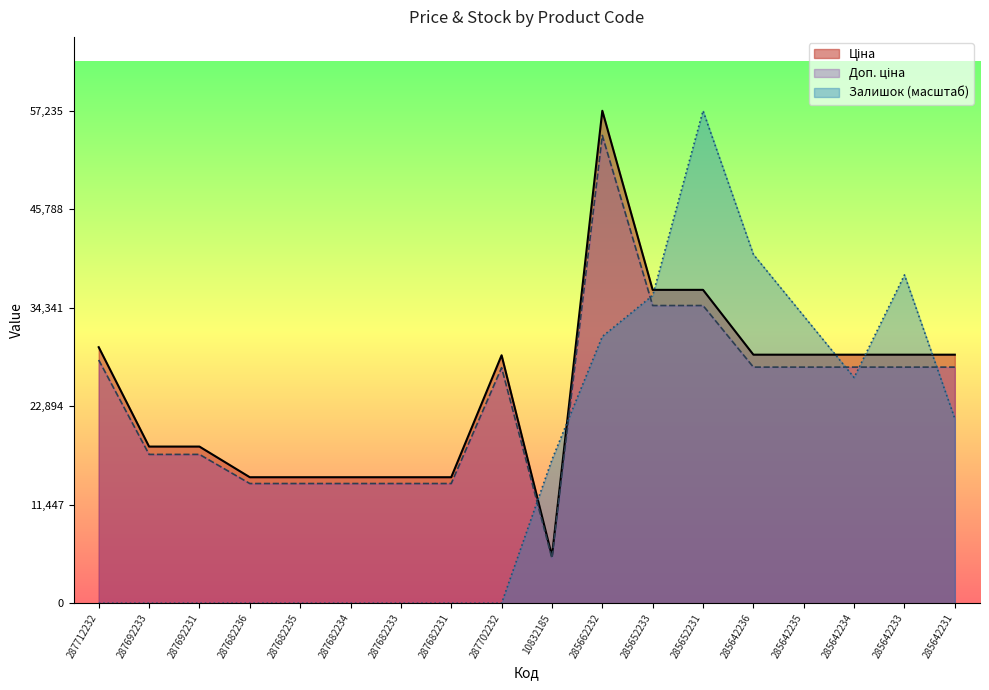

What is the greatest value displayed?

57235.5